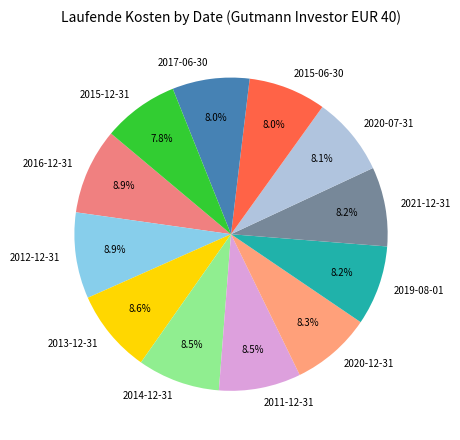

What percentage is NOT represented by 2014-12-31?

91.5%